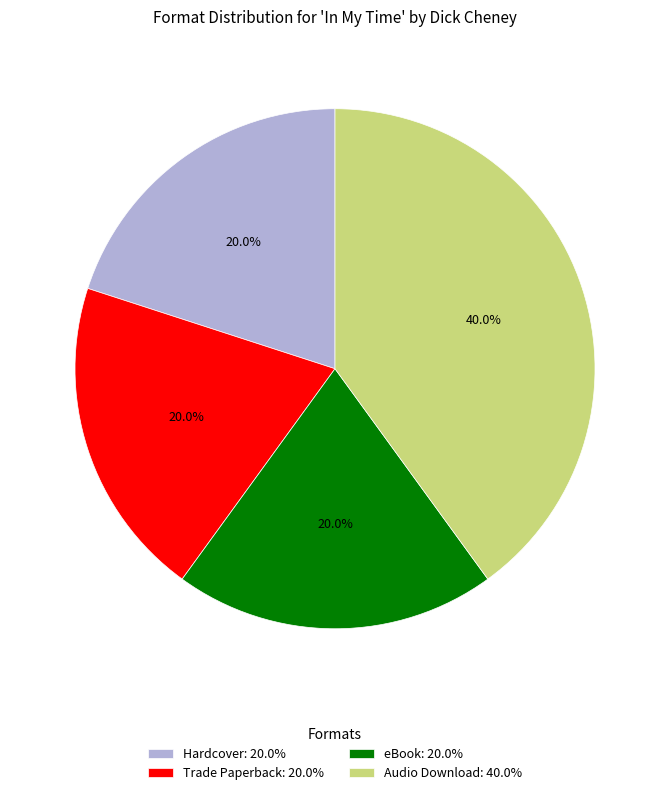

To the nearest percent, what is the average slice percentage?

25%